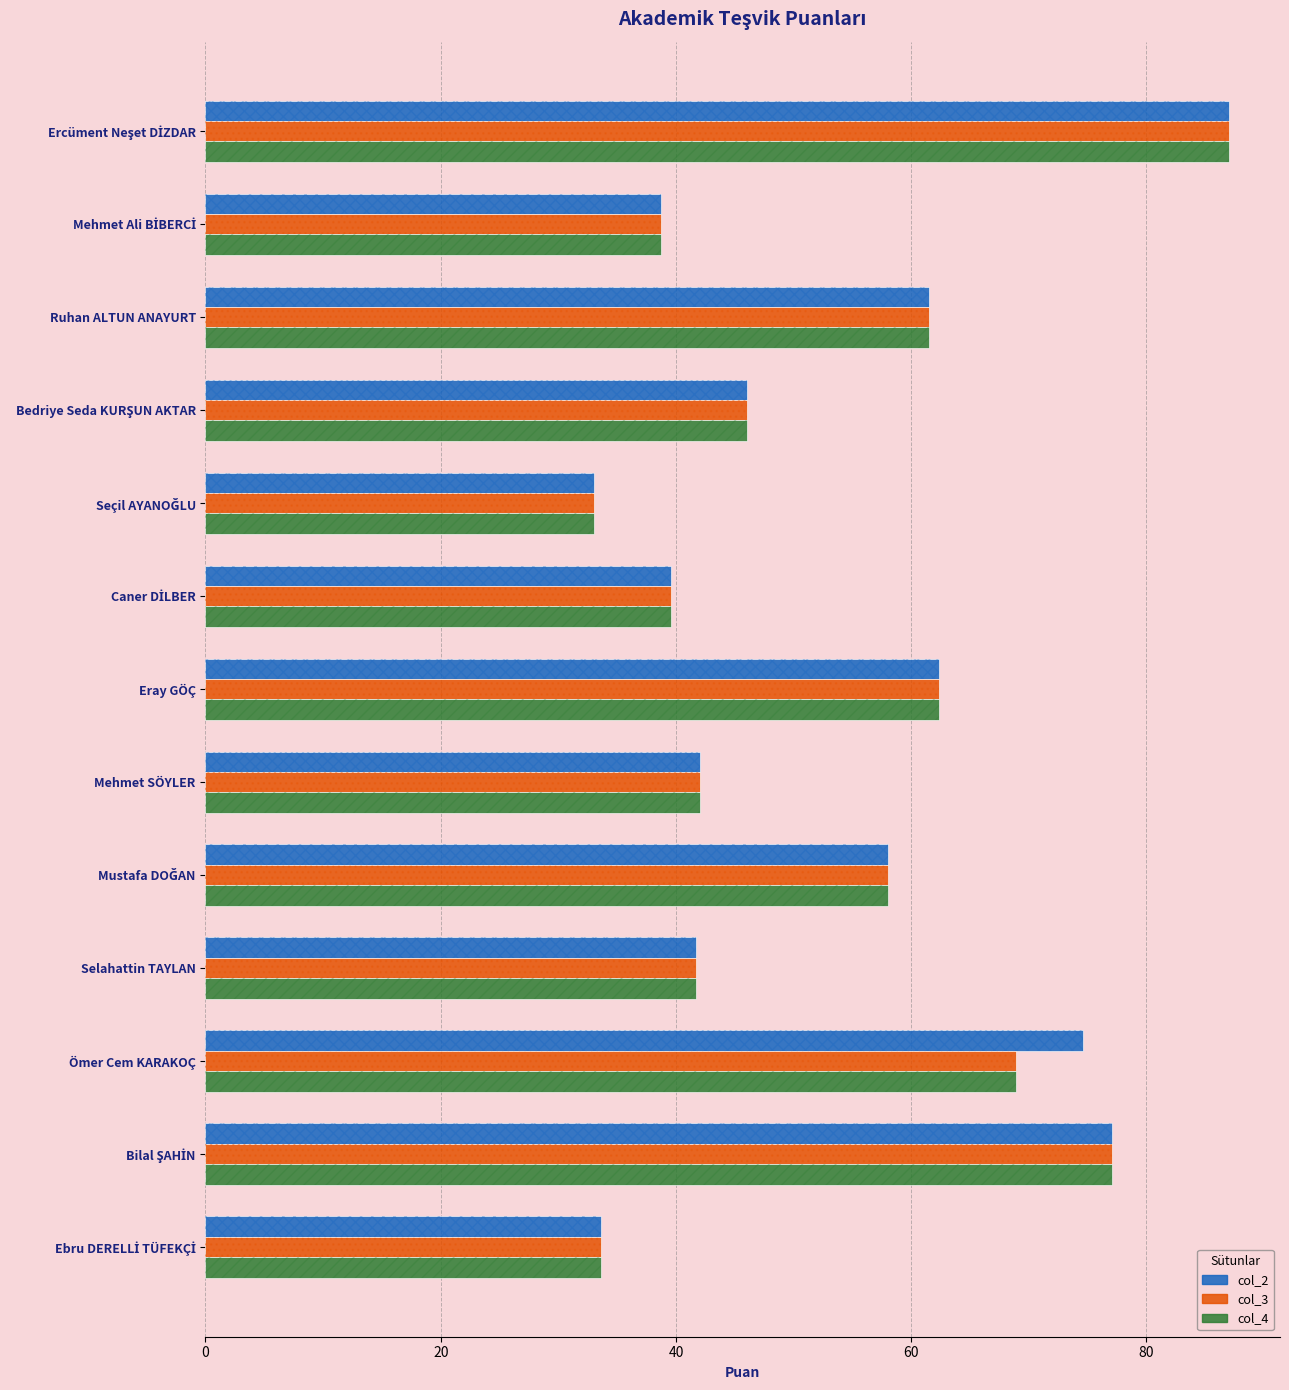

How many bars are there in total?

39